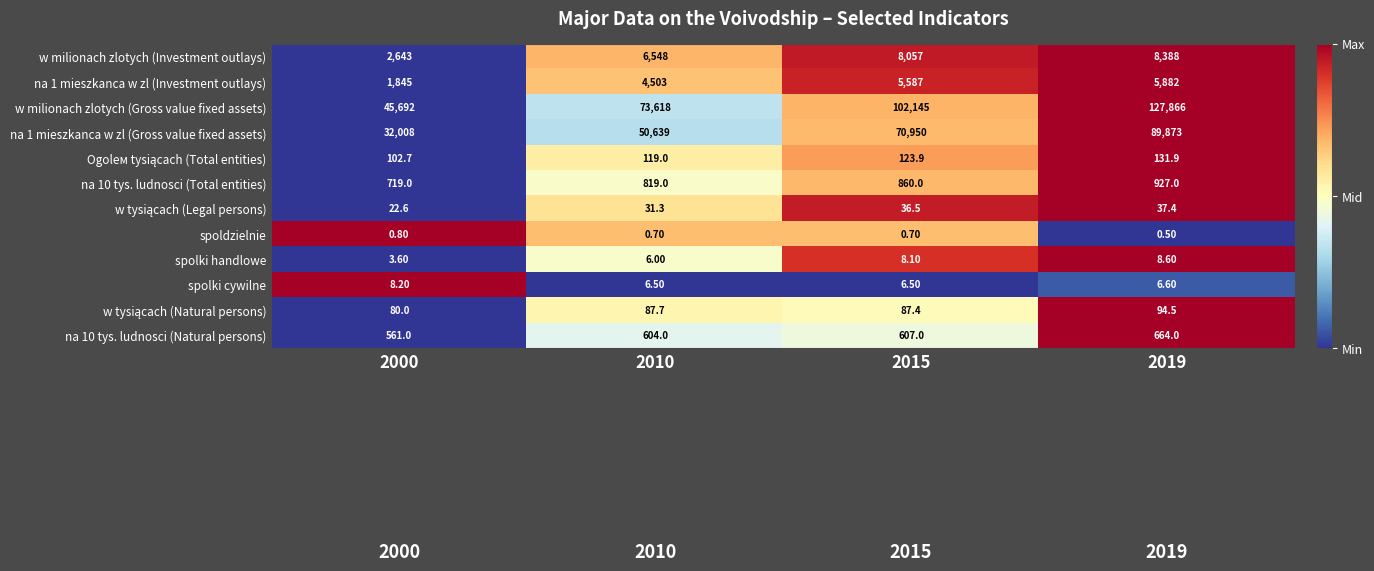

What is the difference between the w milionach zlotych (Gross value fixed assets) values at 2010 and 2000?

27926.0